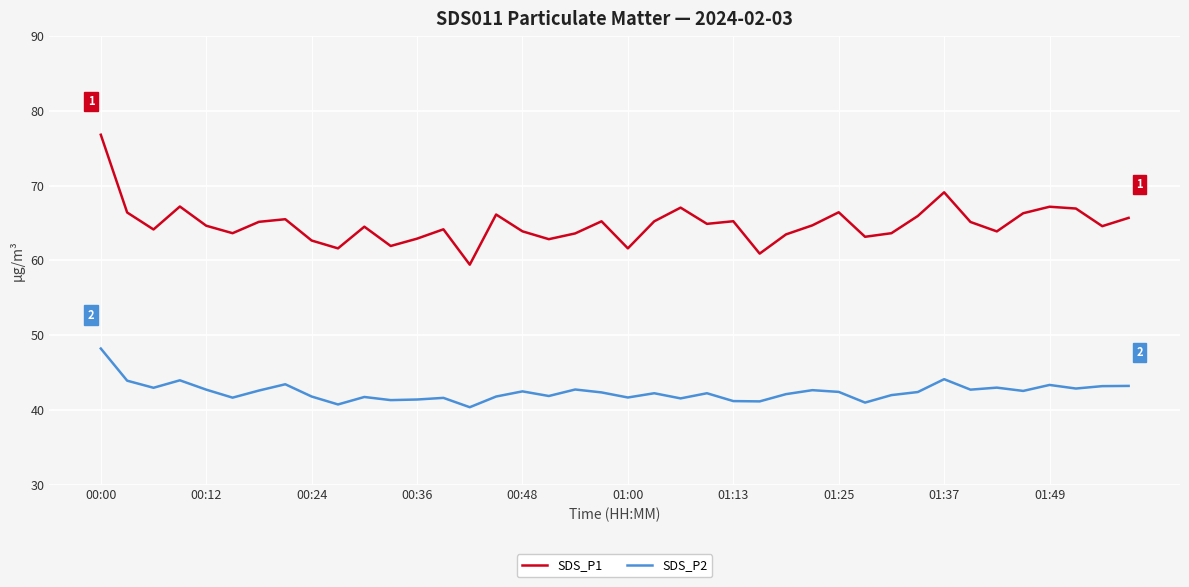

True or false: SDS_P1 and SDS_P2 intersect in this chart.

False